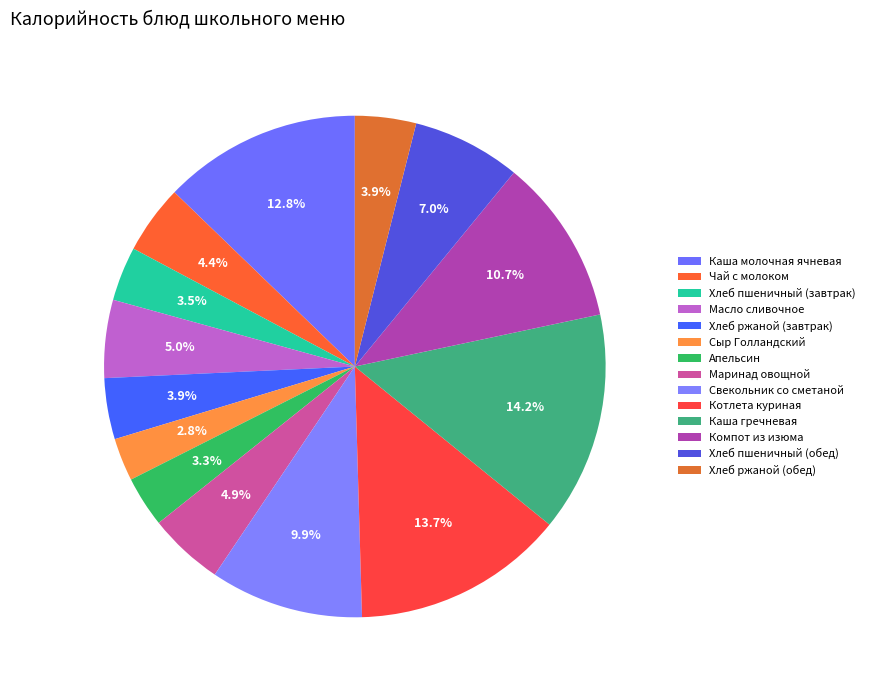

To the nearest percent, what percentage of the pie is Апельсин?

3%